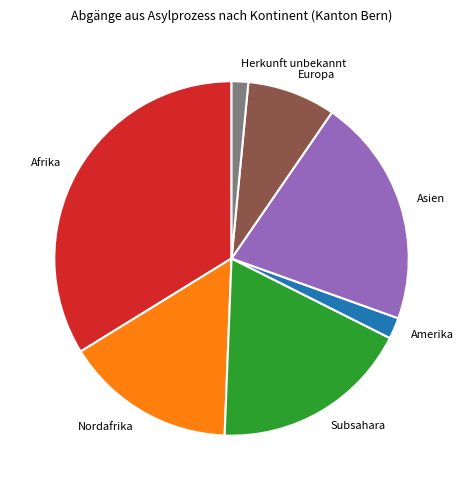

Combined, do Afrika and Europa account for over 50%?

No